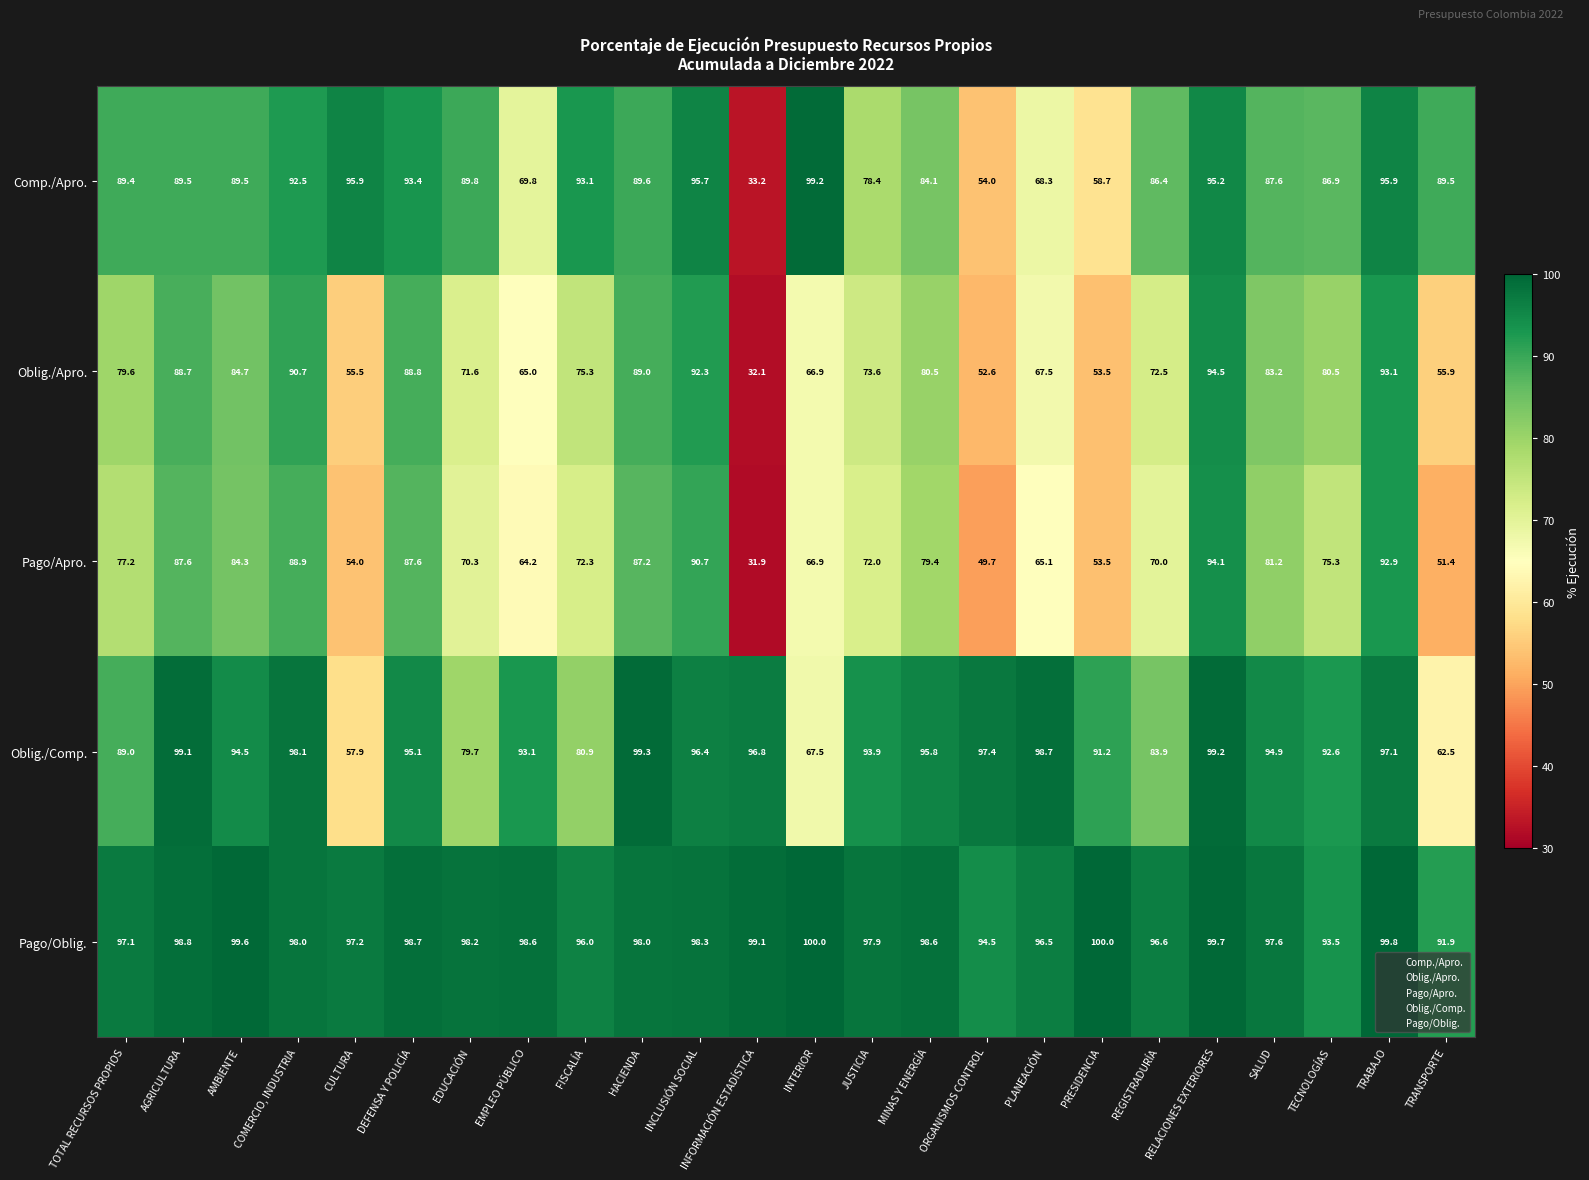

Count the number of categories in the chart.

24